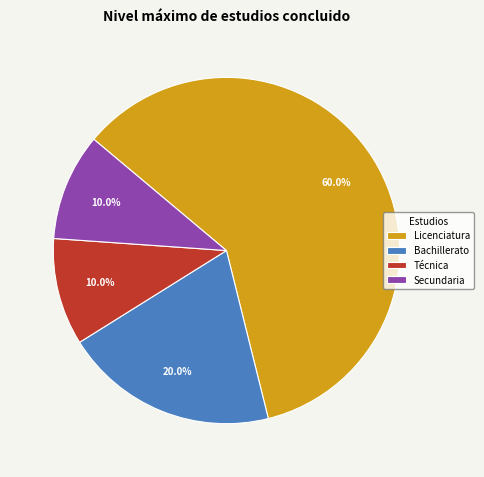

Is it true that Licenciatura is 3% of the pie?

False